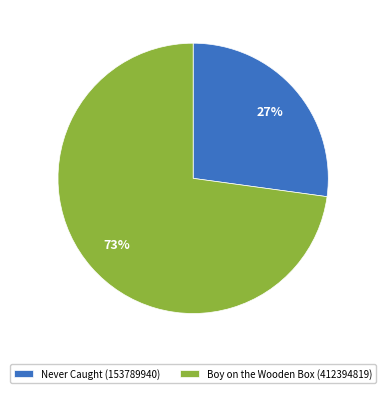

Is it true that Never Caught (153789940) is 27% of the pie?

True